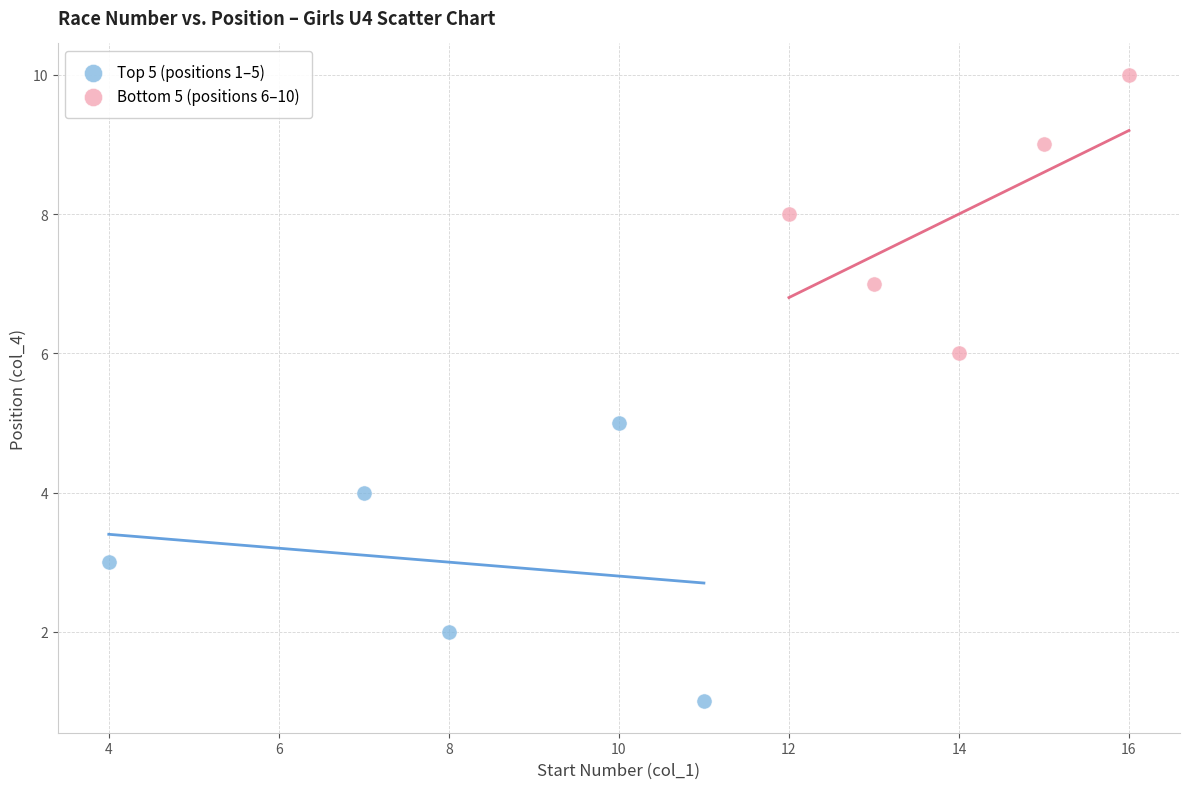

Which series contains the lowest Y value?

Top 5 (positions 1–5)